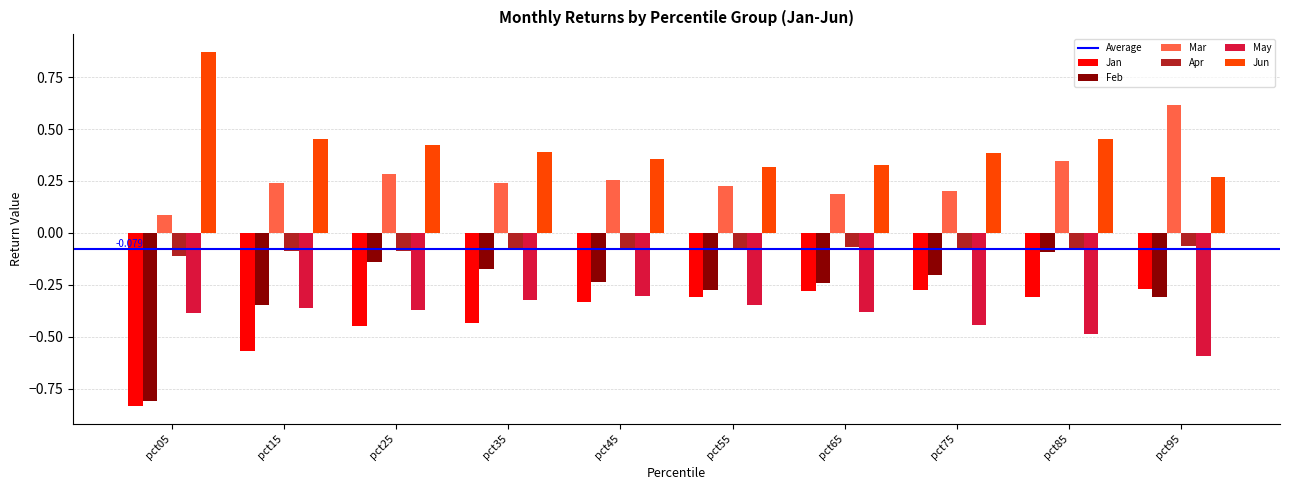

What is the difference between the May values at pct65 and pct75?

0.1